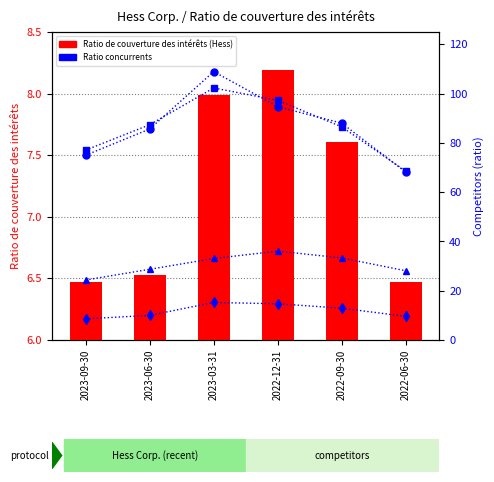

Where is Occidental Petroleum nearest to the value 11?

2023-06-30